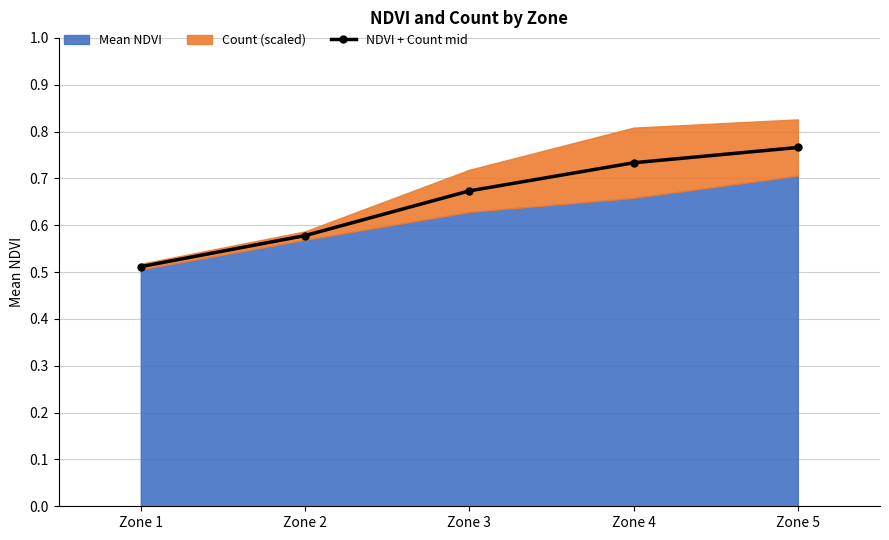

Which category has the highest value in the NDVI + Count mid series?

Zone 5